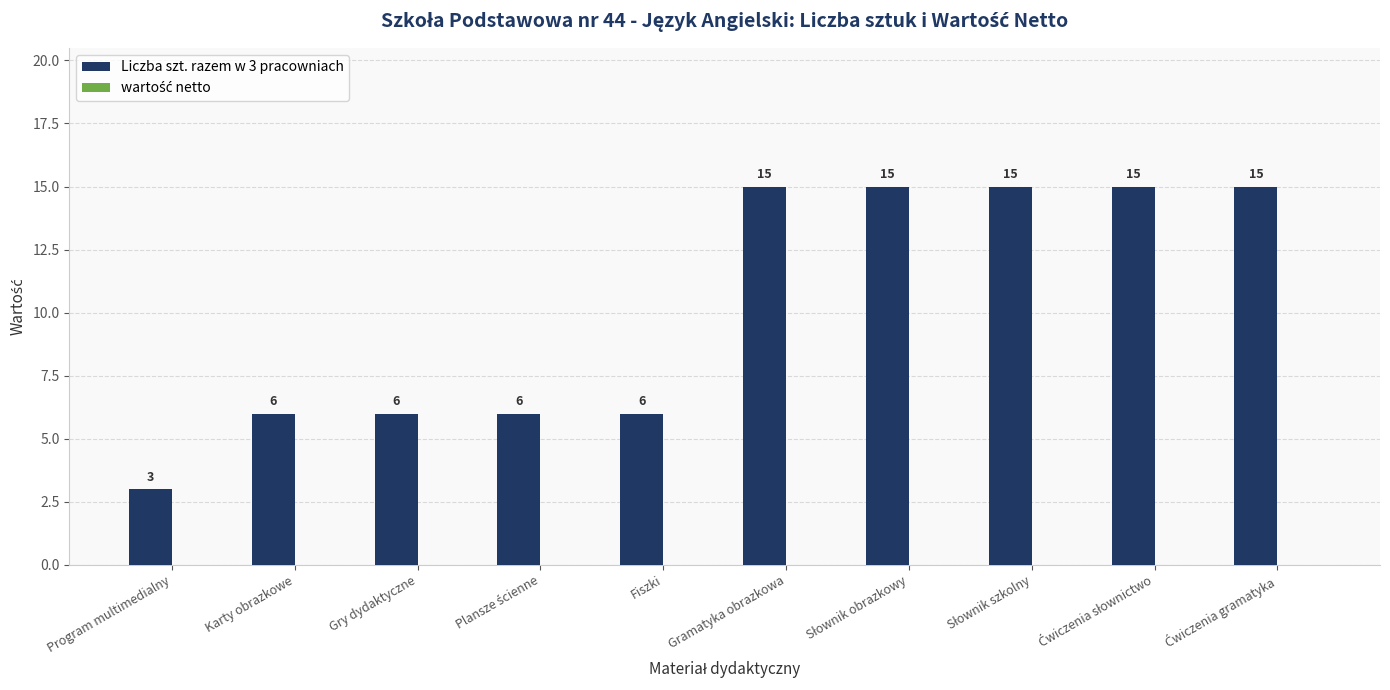

Reading right to left, list all the values displayed in this chart.

15	15	15	15	15	6	6	6	6	3